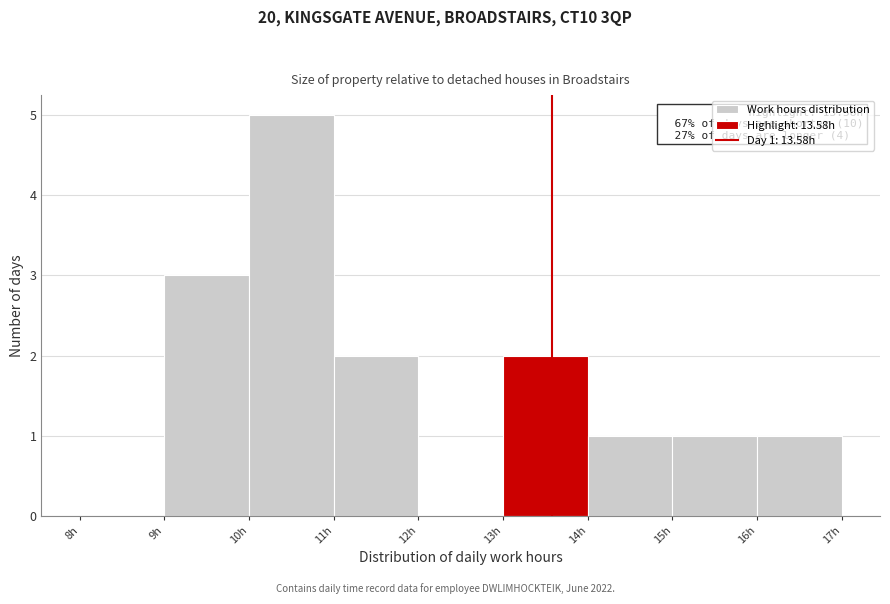

Over which range of the x-axis is the bar tallest?

10 to 11